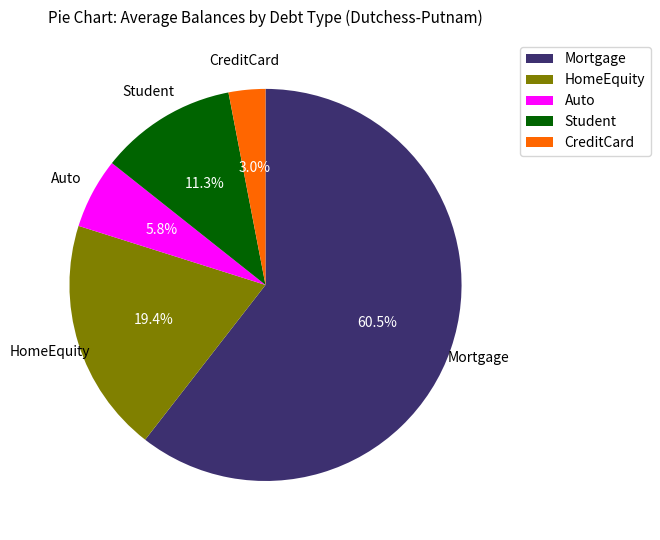

What percentage is NOT represented by Mortgage?

39.5%